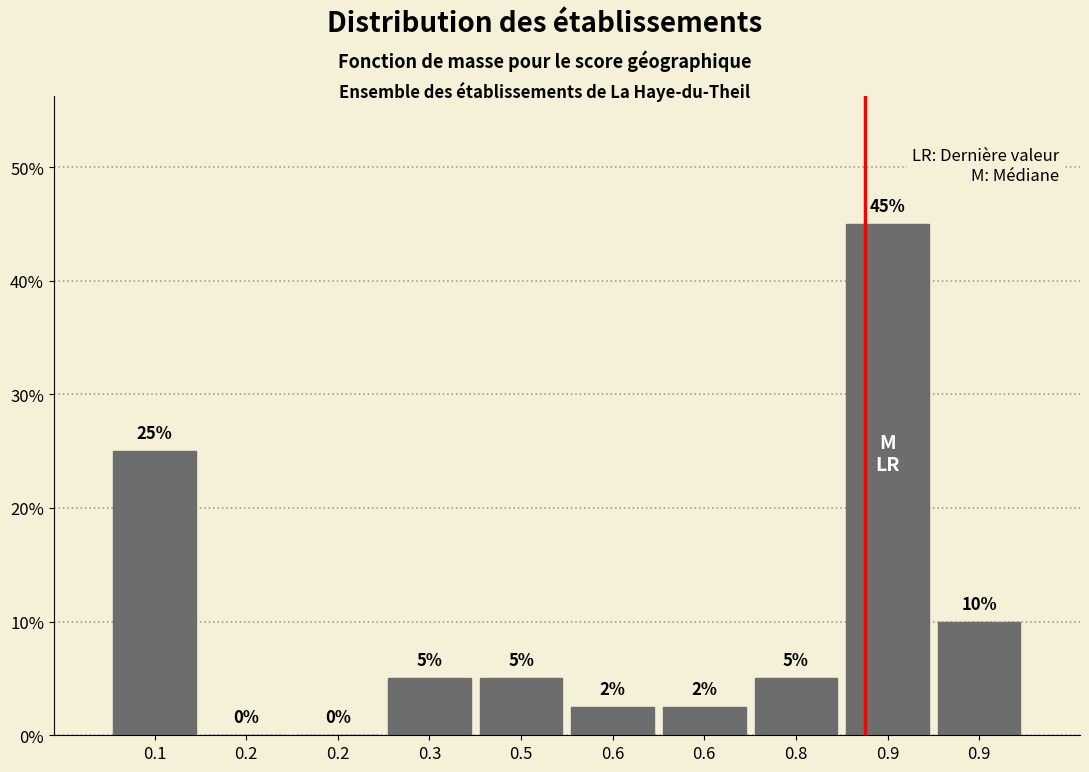

How many categories are shown in the chart?

10